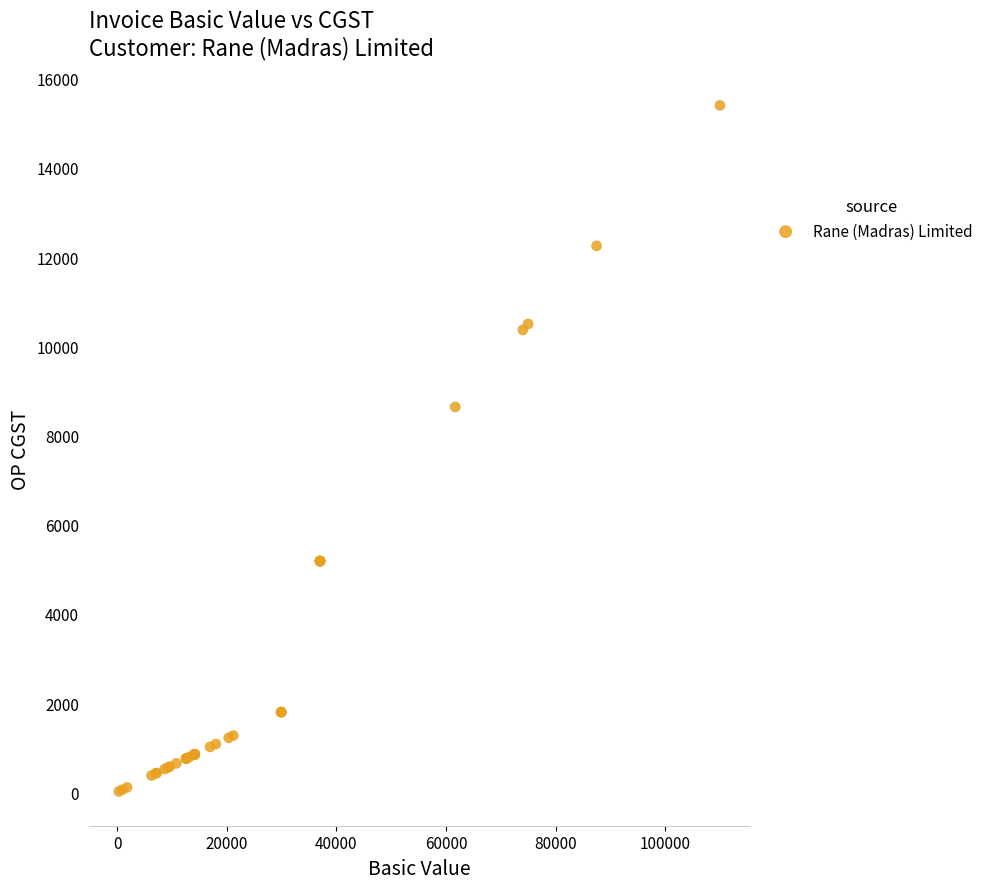

What Y value in the scatter plot is closest to 7709?

8638.0